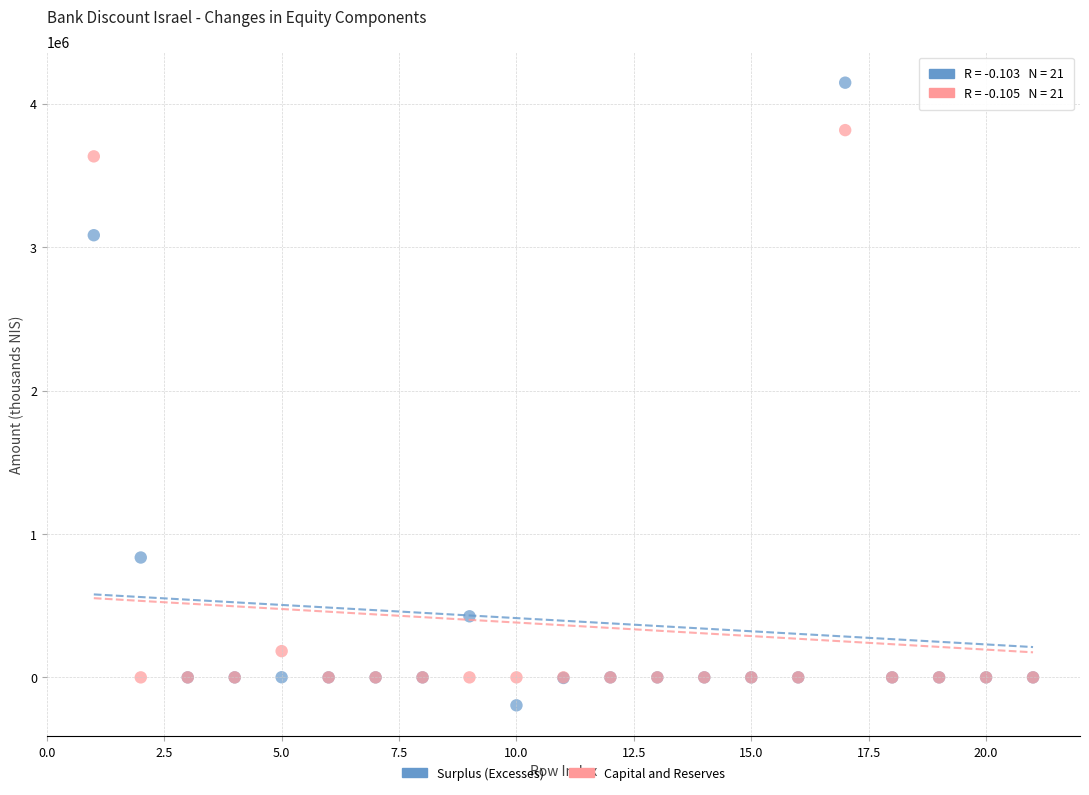

Which series has the largest Y range (max minus min)?

Surplus (Excesses)